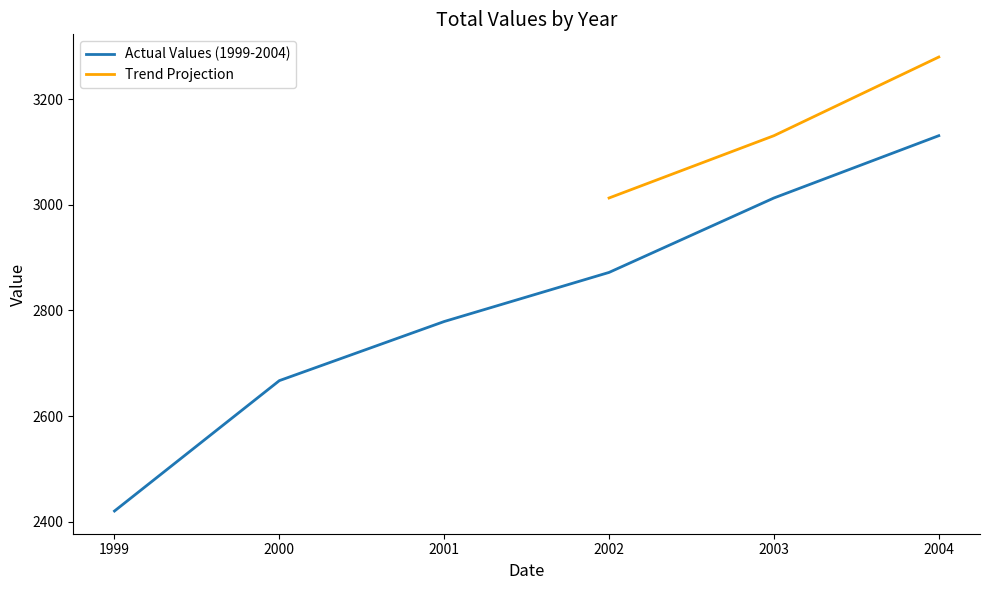

Reading left to right, what are all the values shown in this chart?

2420	2667	2779	2872	3013	3131